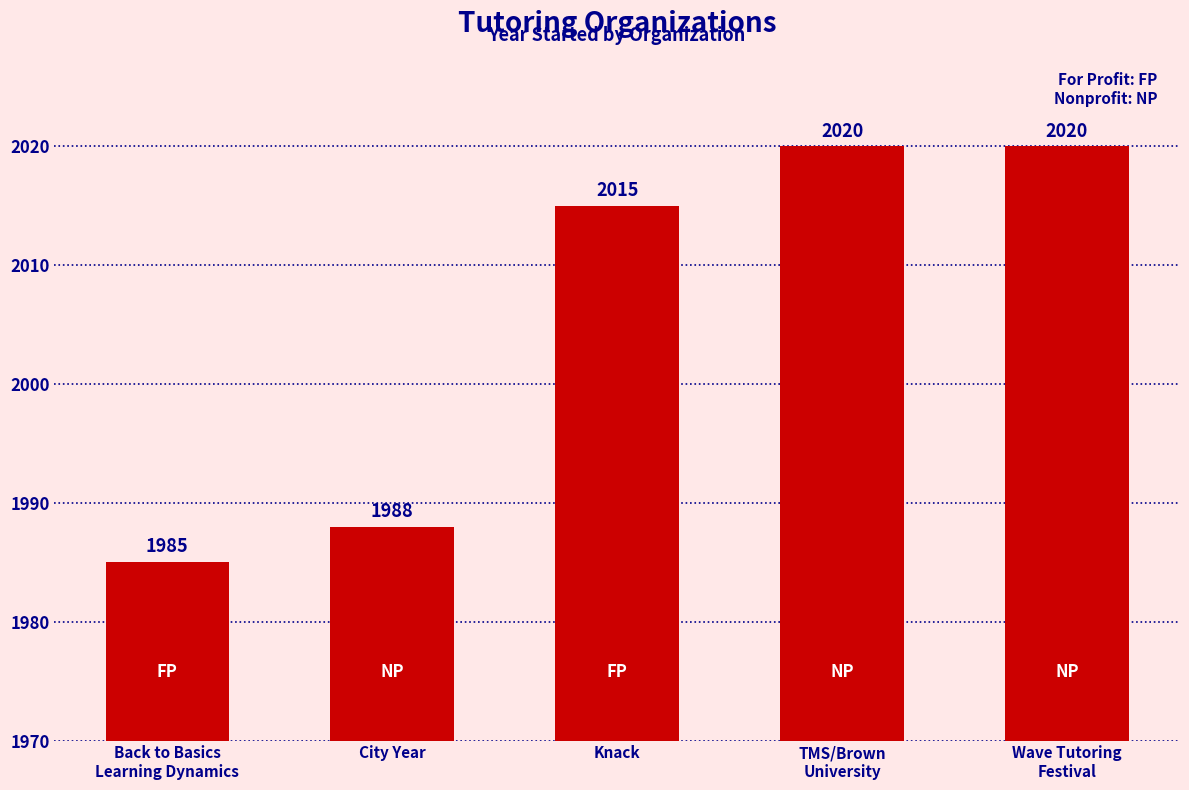

The chart shows a value of 3091 at TMS/Brown
University. True or false?

False